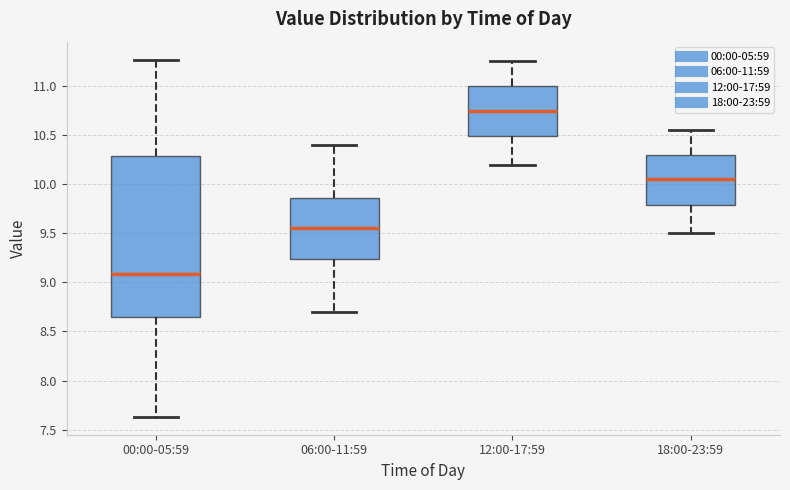

Which box's median line is the highest?

12:00-17:59